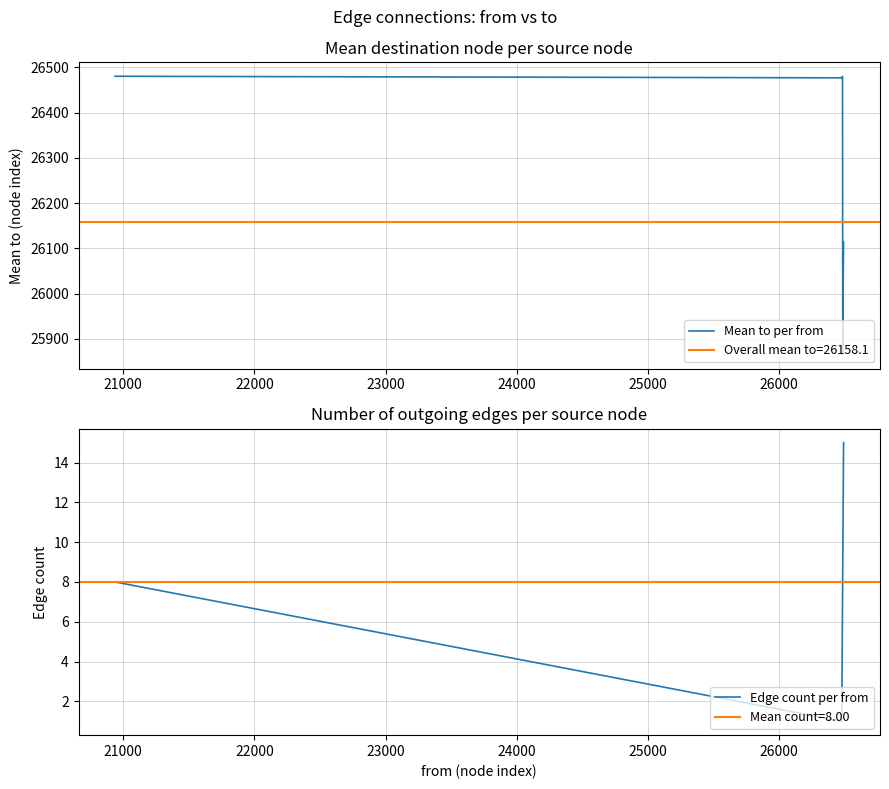

How many data points in Mean to per from are less than 26477?

7